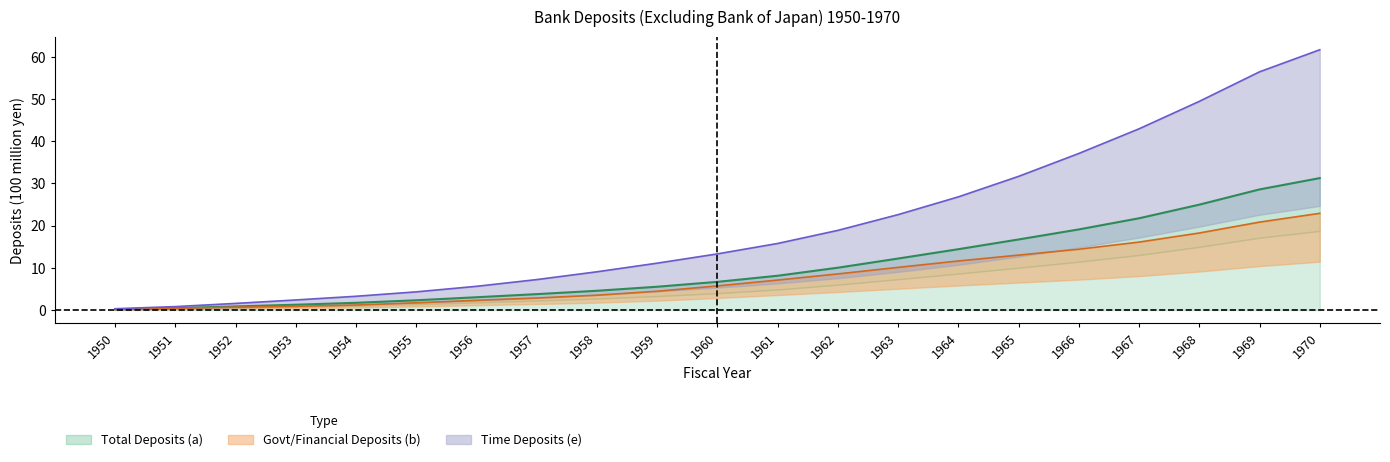

True or false: Time Deposits (e) and Govt/Financial Deposits (b) intersect in this chart.

False